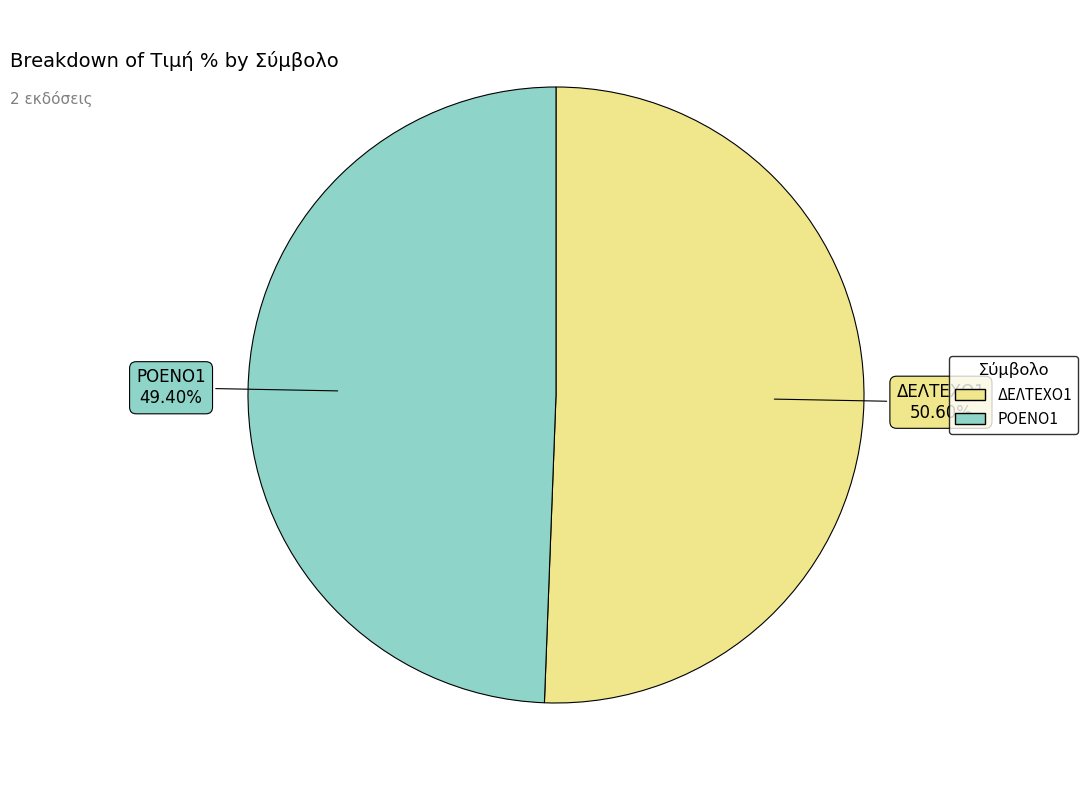

To the nearest percent, what is the difference between the largest and smallest slice percentages?

1%